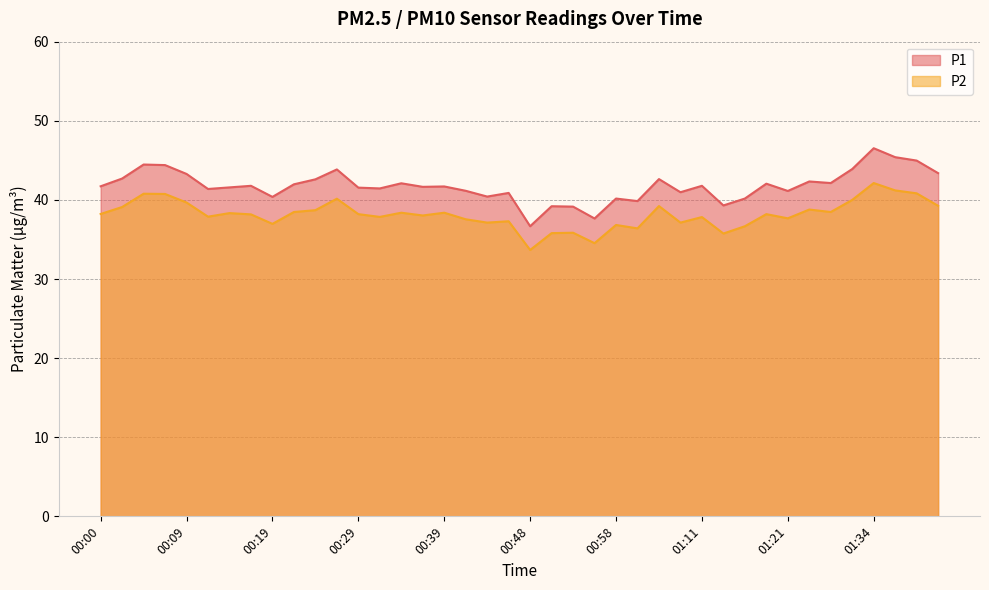

Is the value of P1 at 00:53 greater than the value of P2 at 00:19?

Yes